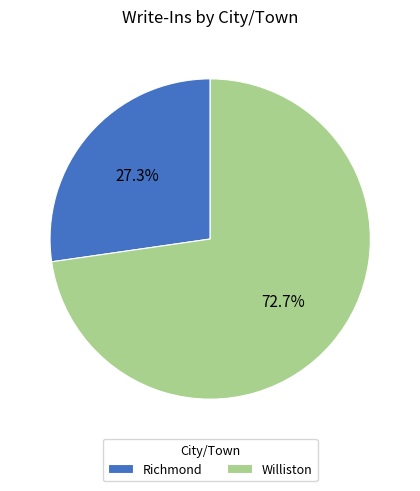

Which slice represents more than half of the pie?

Williston